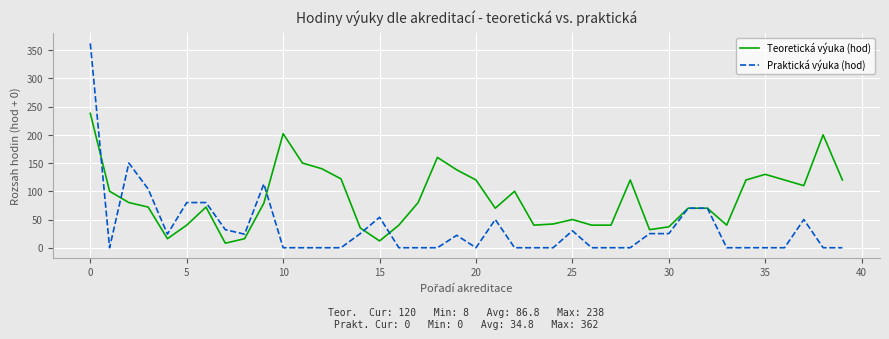

Which series has the largest total across all categories?

Teoretická výuka (hod)